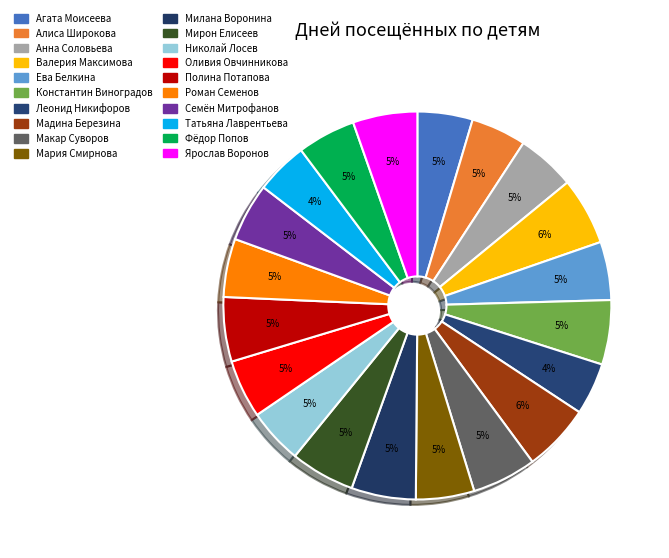

The Валерия Максимова slice represents 1% of the pie. True or false?

False